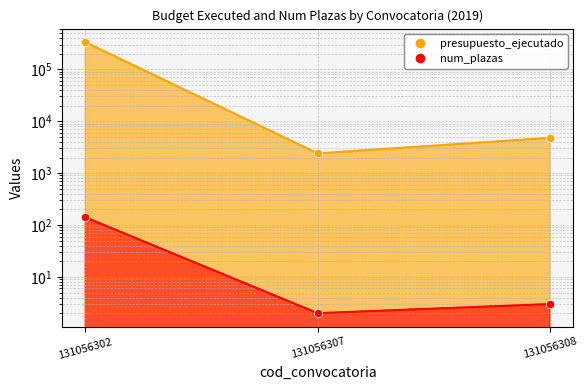

What is the minimum value for num_plazas?

2.0